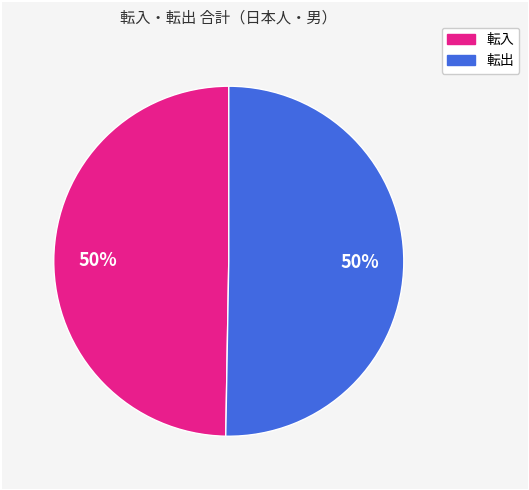

To the nearest percent, what is the average slice percentage?

50%